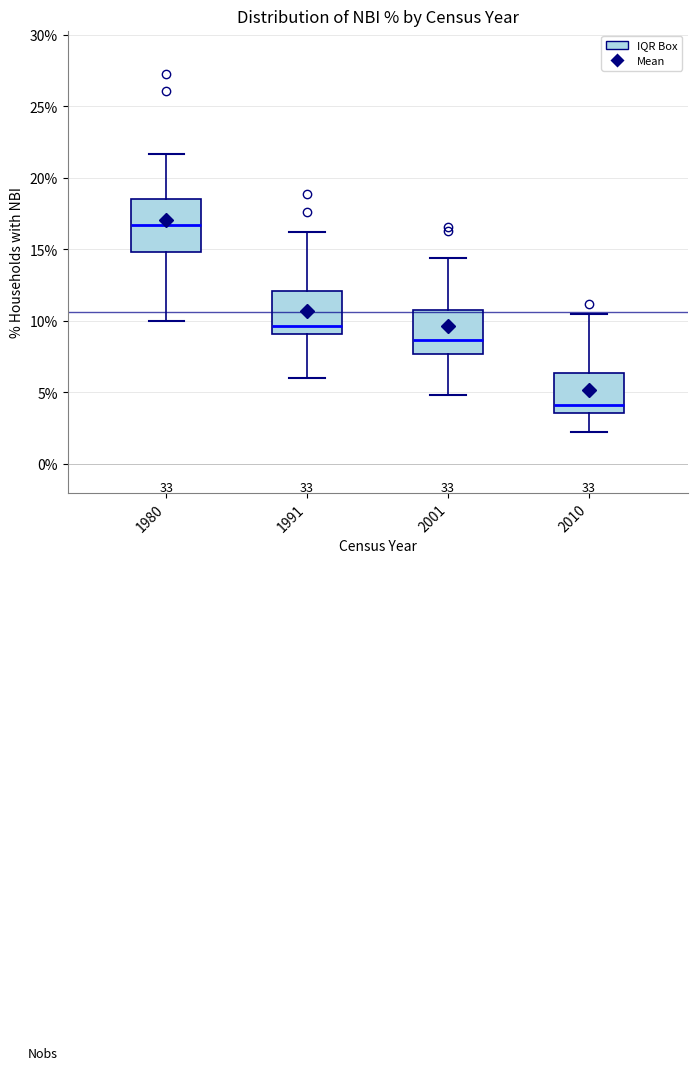

Reading left to right, transcribe this box plot: for each box, give where its median line is, the range the box spans, and where its two whiskers end, as read against the y-axis. The values are not printed on the chart, so give them approximately, as read against the axis.

1980: median 16.5, box 15.0 to 18.5, whiskers 10.0 to 21.5
1991: median 9.5, box 9.0 to 12.0, whiskers 6.0 to 16.0
2001: median 8.5, box 7.5 to 11.0, whiskers 5.0 to 14.5
2010: median 4.0, box 3.5 to 6.5, whiskers 2.0 to 10.5